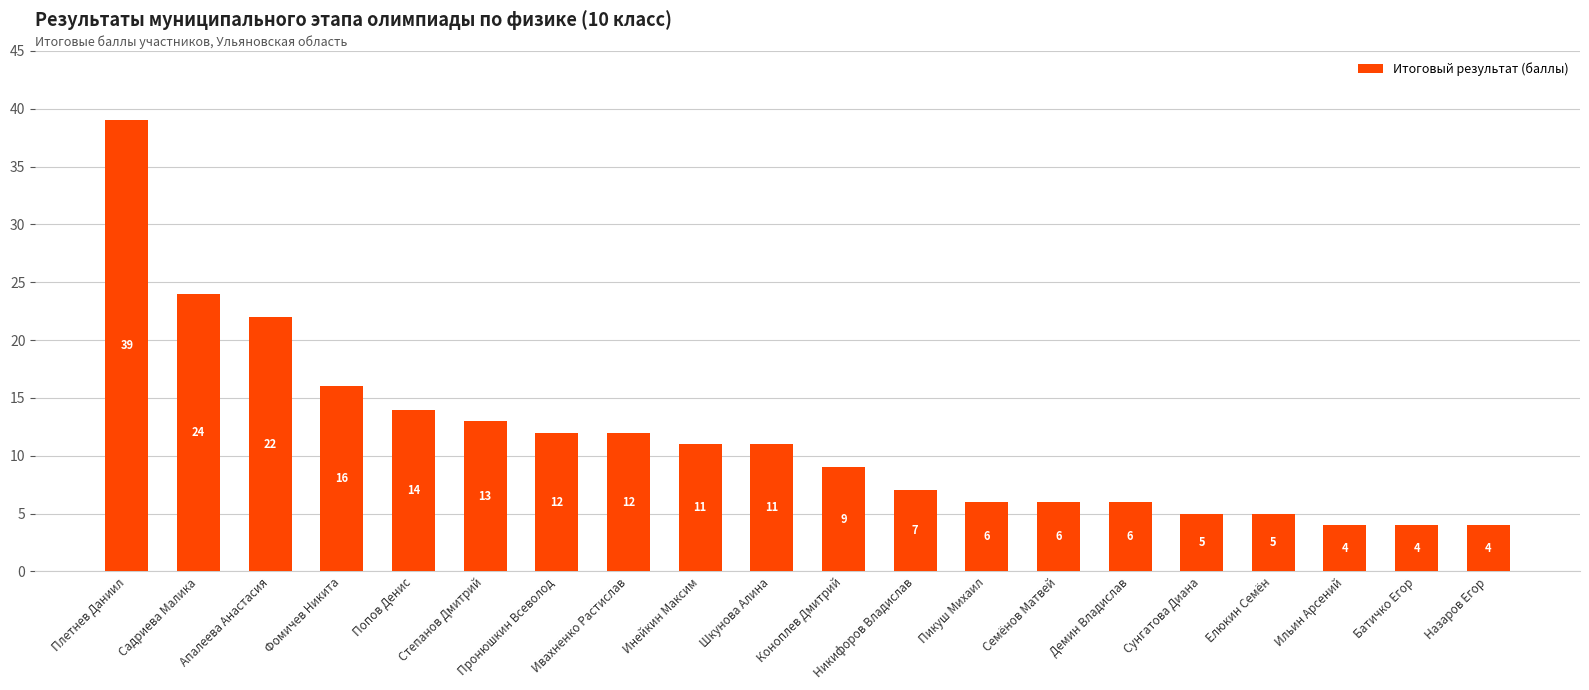

At which label does the data first exceed 11?

Плетнев Даниил